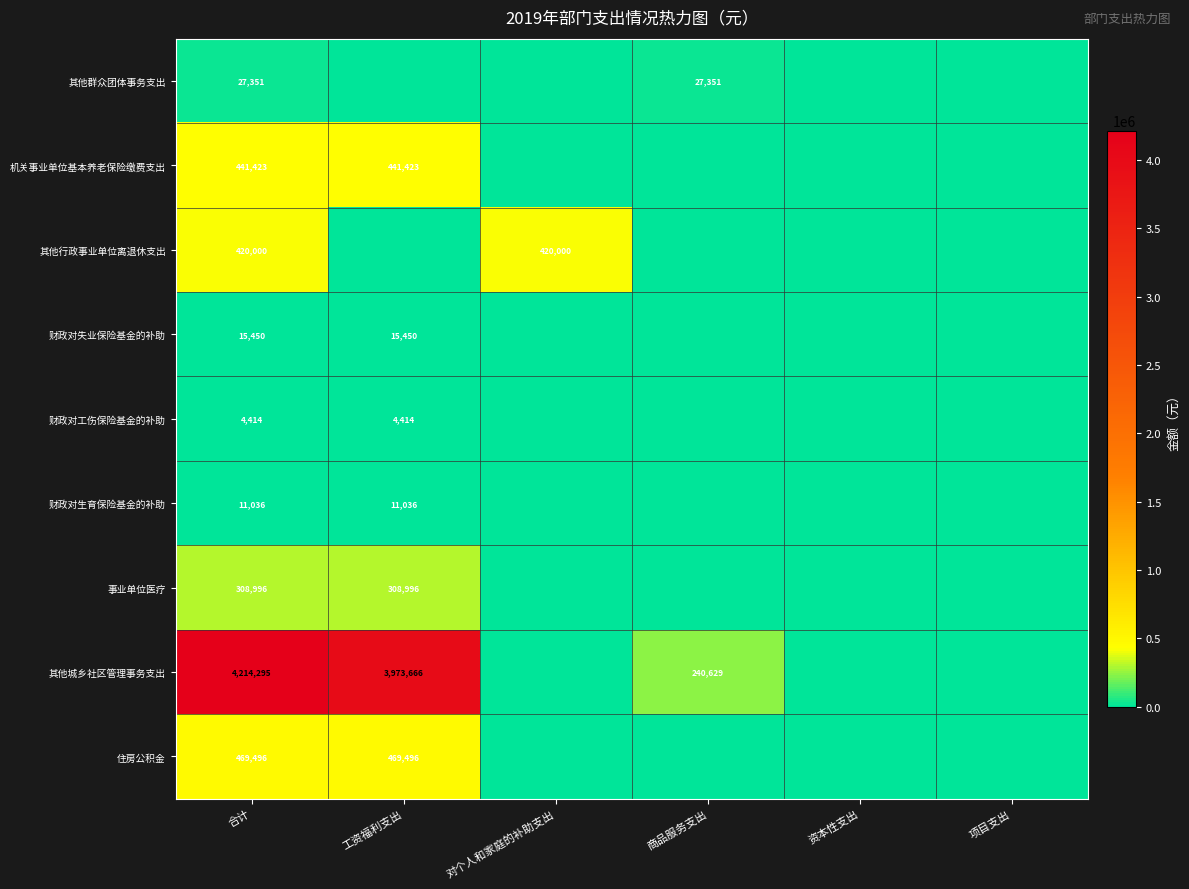

The value of 财政对失业保险基金的补助 at 工资福利支出 is 15450. True or false?

True